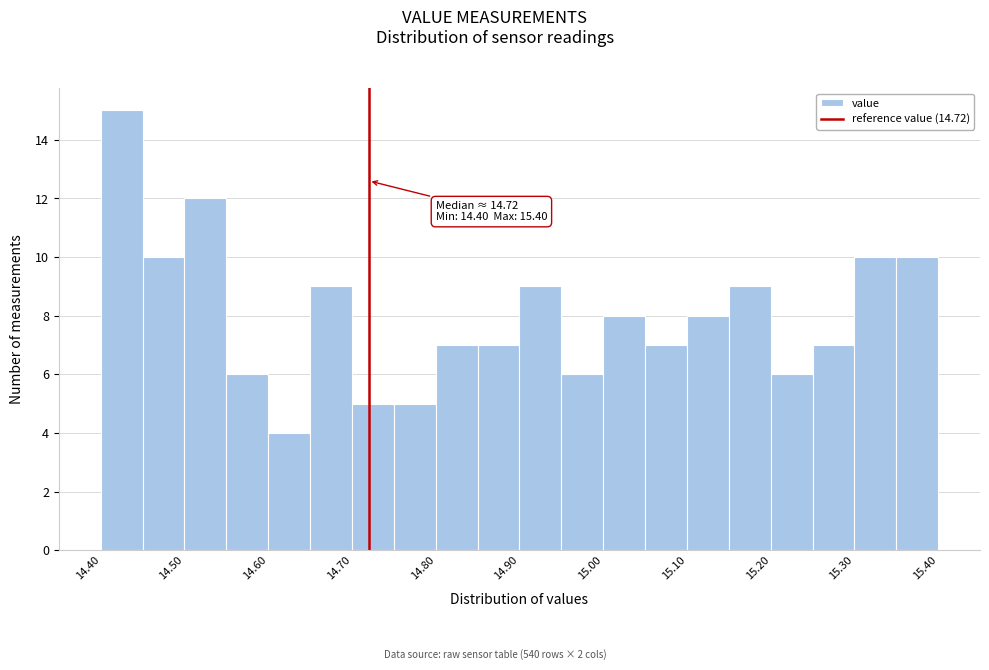

Which range on the x-axis has the tallest bar?

14.40 to 14.45